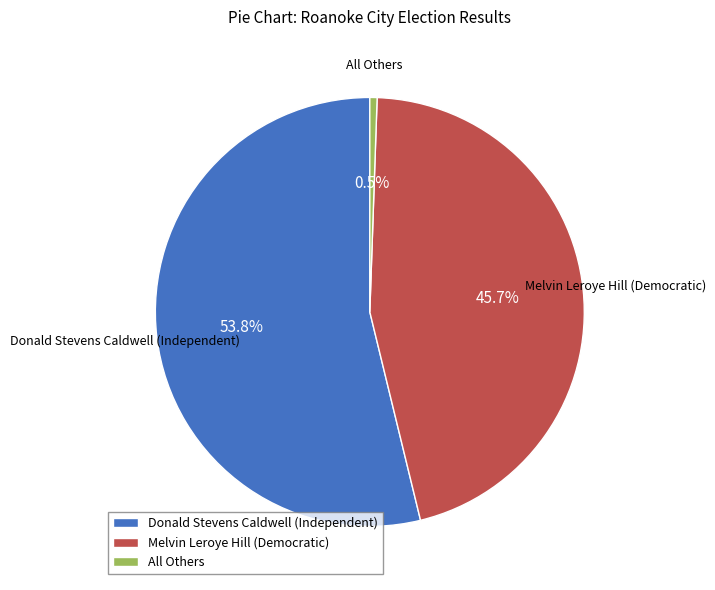

To the nearest percent, what is the difference between the All Others and Donald Stevens Caldwell (Independent) slice percentages?

53%